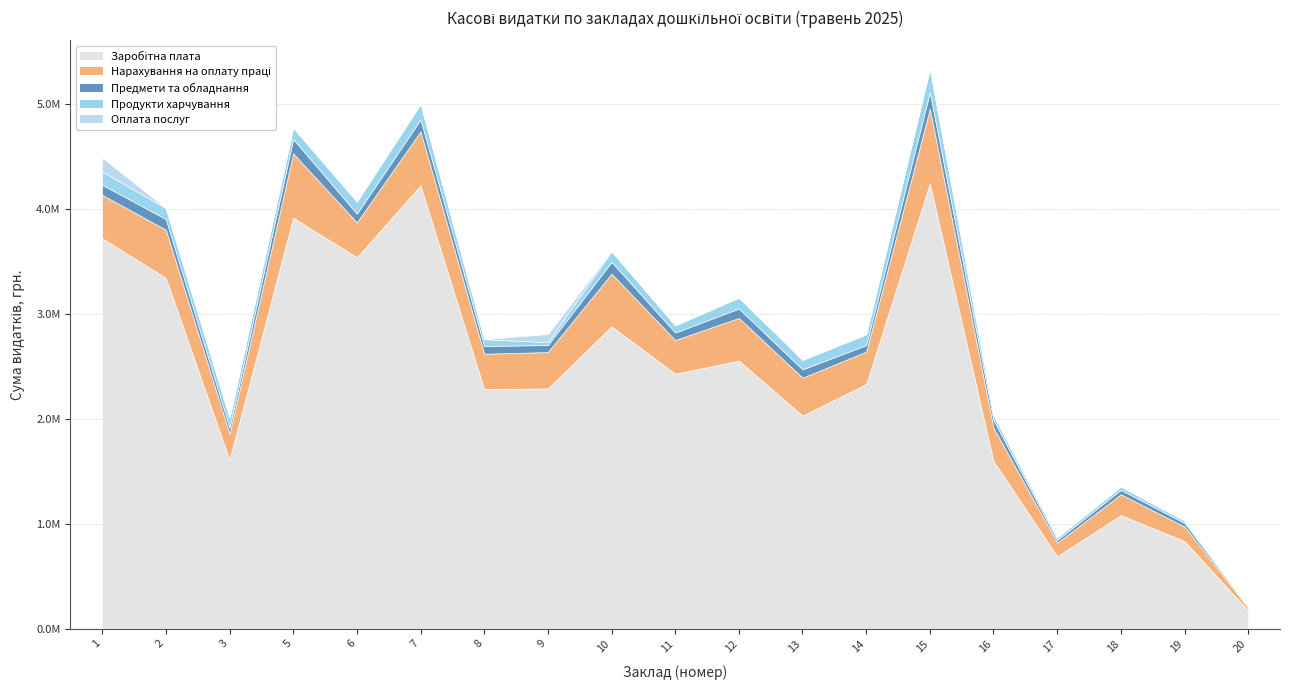

Which series changed the most between 8 and 20?

Заробітна плата